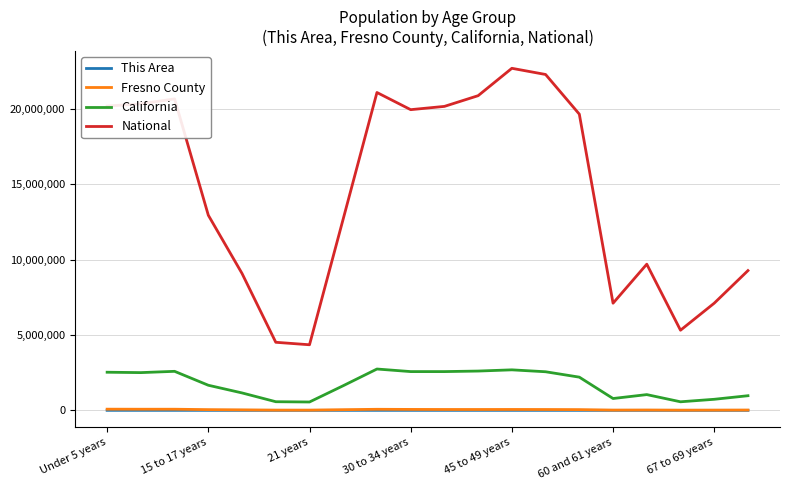

What is the sum of all This Area values?

10179